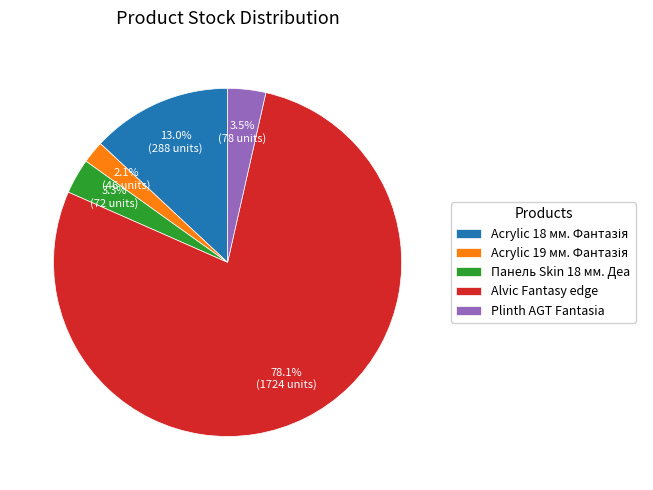

What is the total percentage of Plinth AGT Fantasia and Alvic Fantasy edge?

81.6%